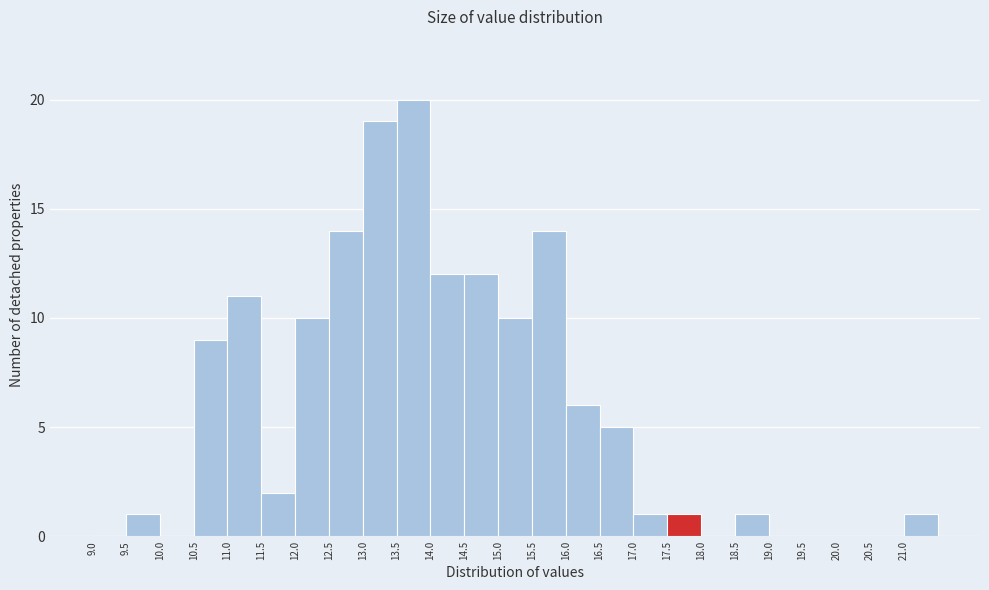

Reading left to right, transcribe this chart: for each bar, give the range it covers on the x-axis and its height. The values are not printed on the chart, so give them approximately, as read against the axis.

9.0 to 9.5: 0
9.5 to 10.0: 1
10.0 to 10.5: 0
10.5 to 11.0: 9
11.0 to 11.5: 11
11.5 to 12.0: 2
12.0 to 12.5: 10
12.5 to 13.0: 14
13.0 to 13.5: 19
13.5 to 14.0: 20
14.0 to 14.5: 12
14.5 to 15.0: 12
15.0 to 15.5: 10
15.5 to 16.0: 14
16.0 to 16.5: 6
16.5 to 17.0: 5
17.0 to 17.5: 1
17.5 to 18.0: 1
18.0 to 18.5: 0
18.5 to 19.0: 1
19.0 to 19.5: 0
19.5 to 20.0: 0
20.0 to 20.5: 0
20.5 to 21.0: 0
21.0 to 21.5: 1